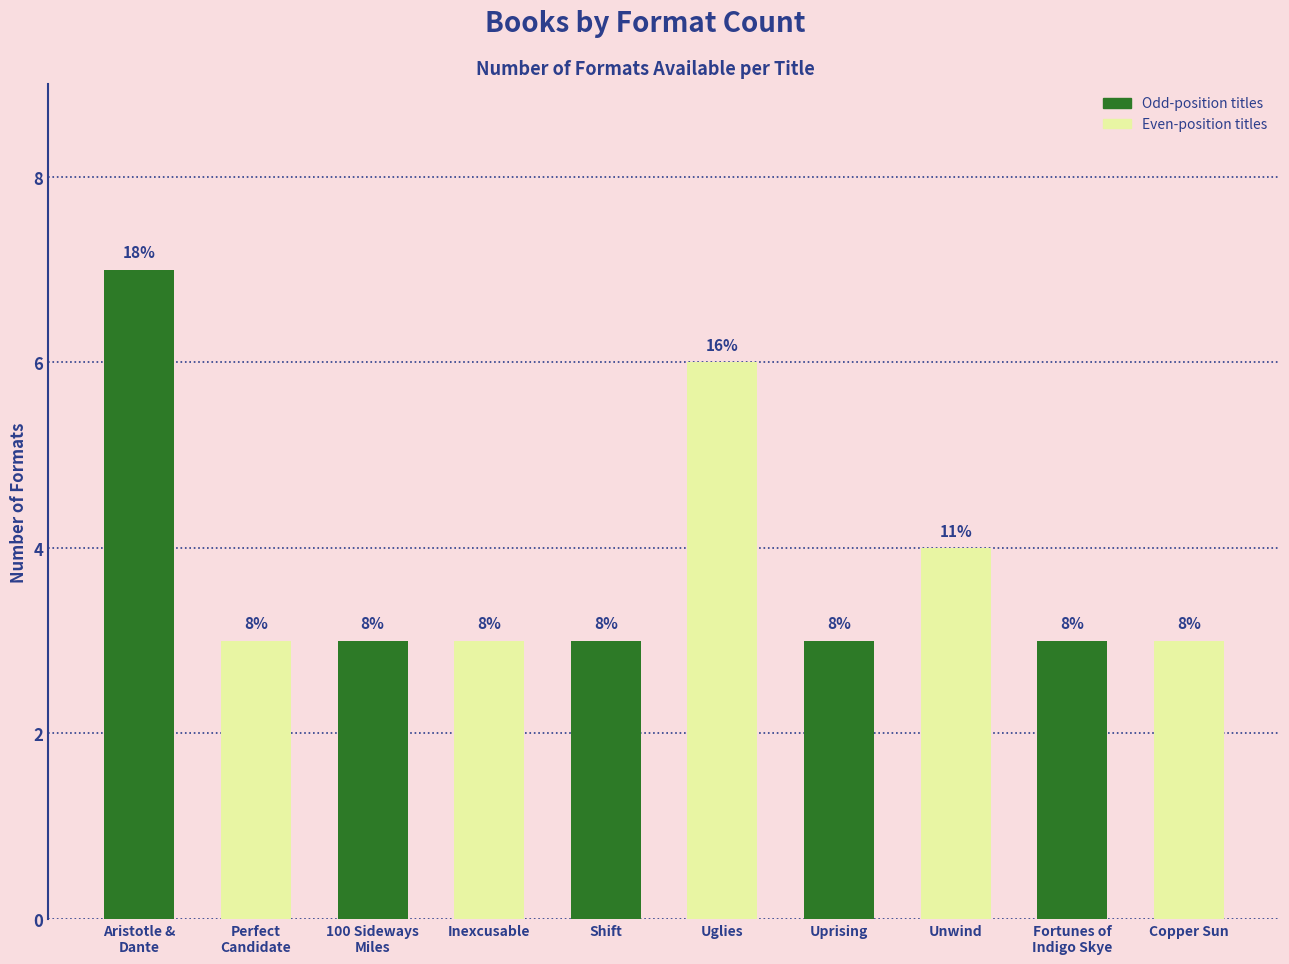

What is the sum of the values at 100 Sideways
Miles and Fortunes of
Indigo Skye?

6